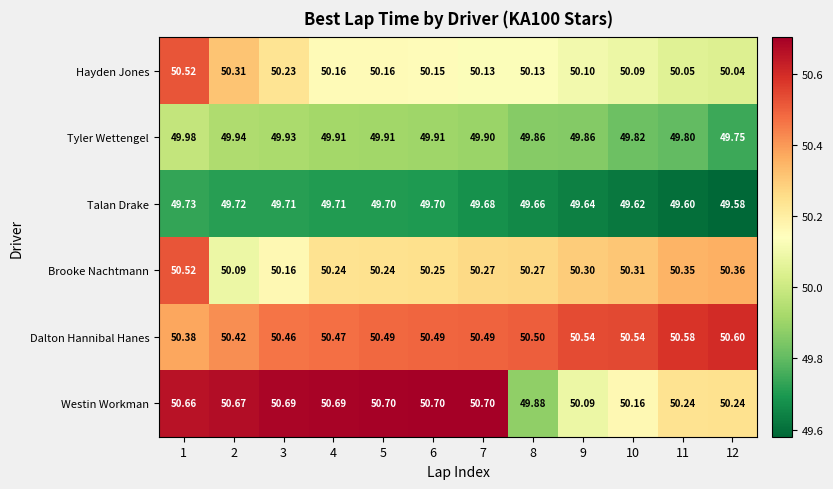

Count the number of data series in this chart.

6